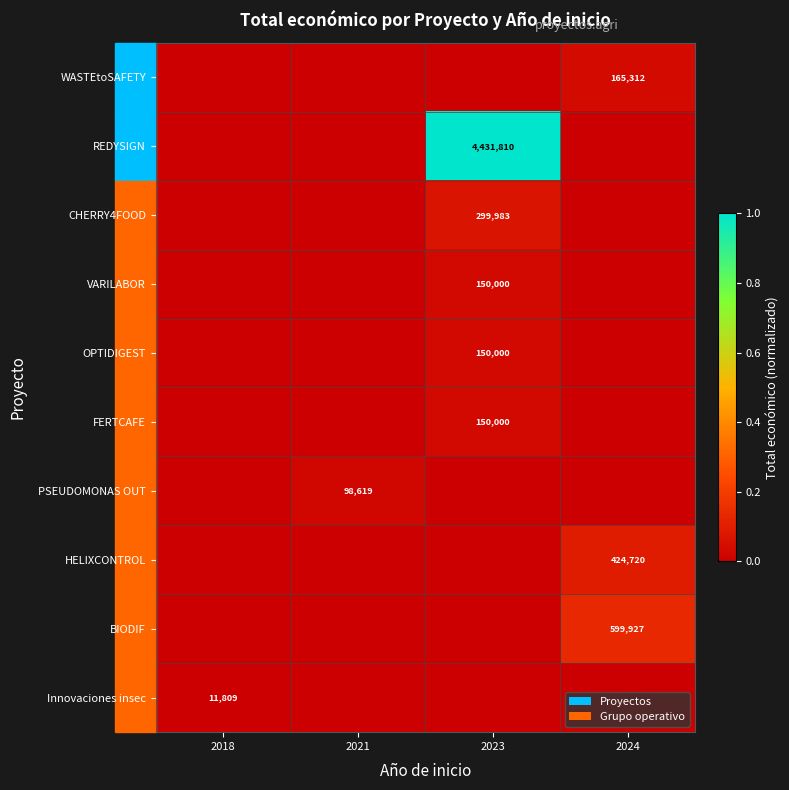

At which category does the chart reach its peak across all series?

2023